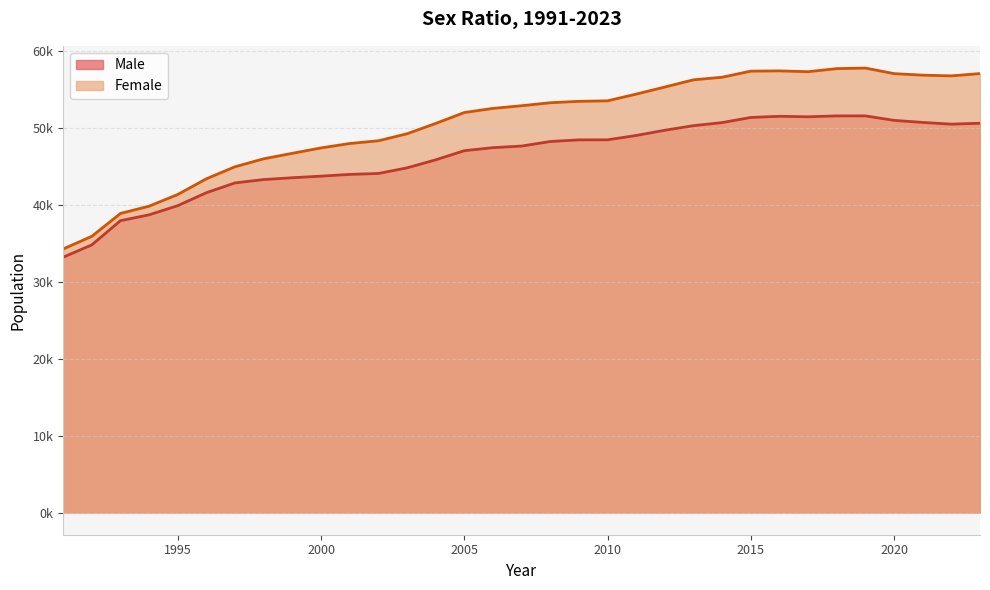

Where is the first local maximum for Male?

2016